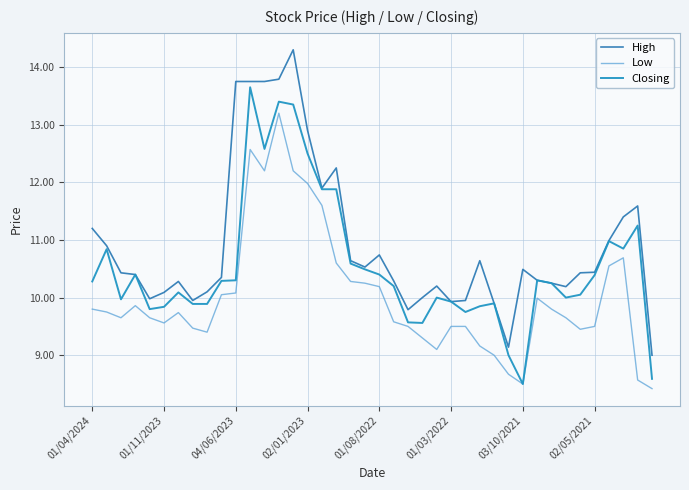

True or false: Low and High intersect in this chart.

False